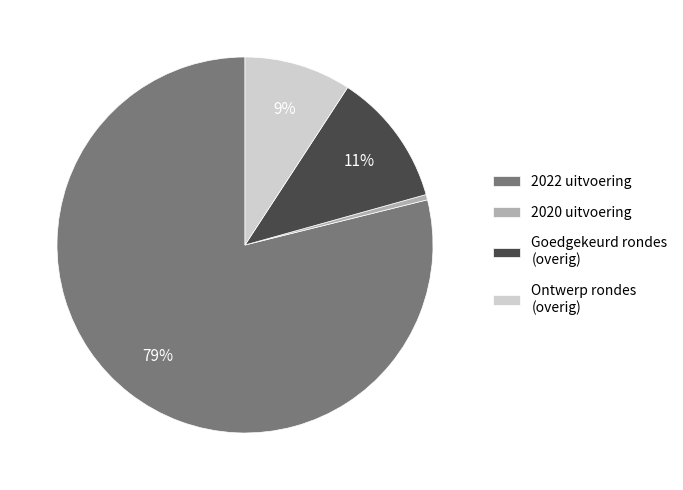

Combined, do Goedgekeurd rondes (overig) and 2022 uitvoering account for over 50%?

Yes